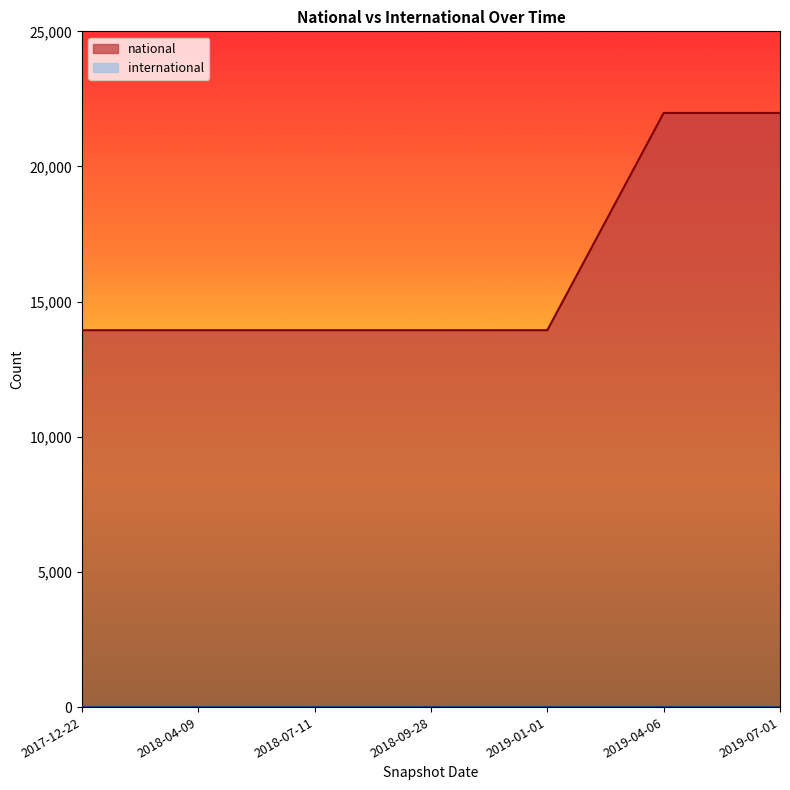

What position from the left is 2018-04-09?

2